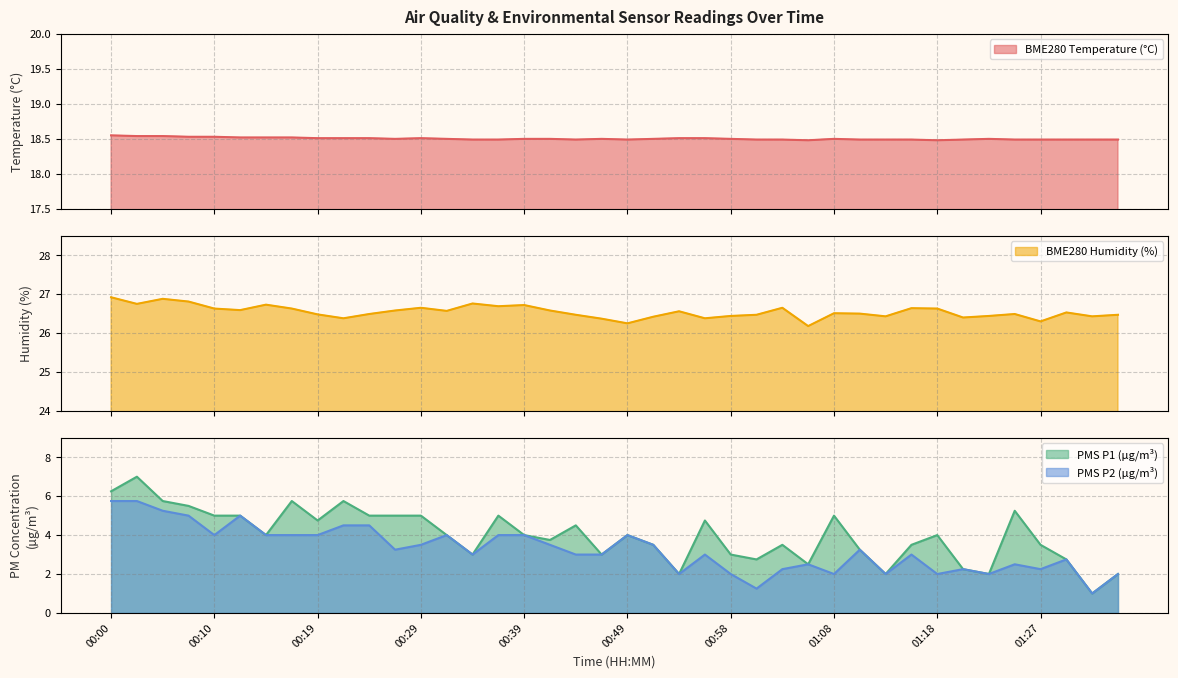

True or false: PMS_P2 and BME280_humidity cross at least once.

False